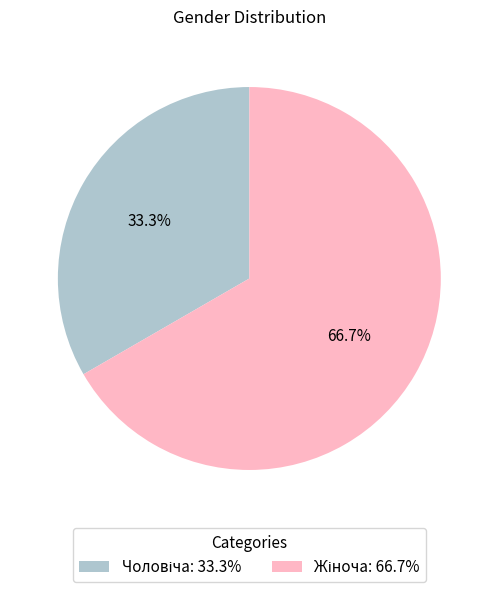

Is there any slice that represents more than half of the pie?

Yes